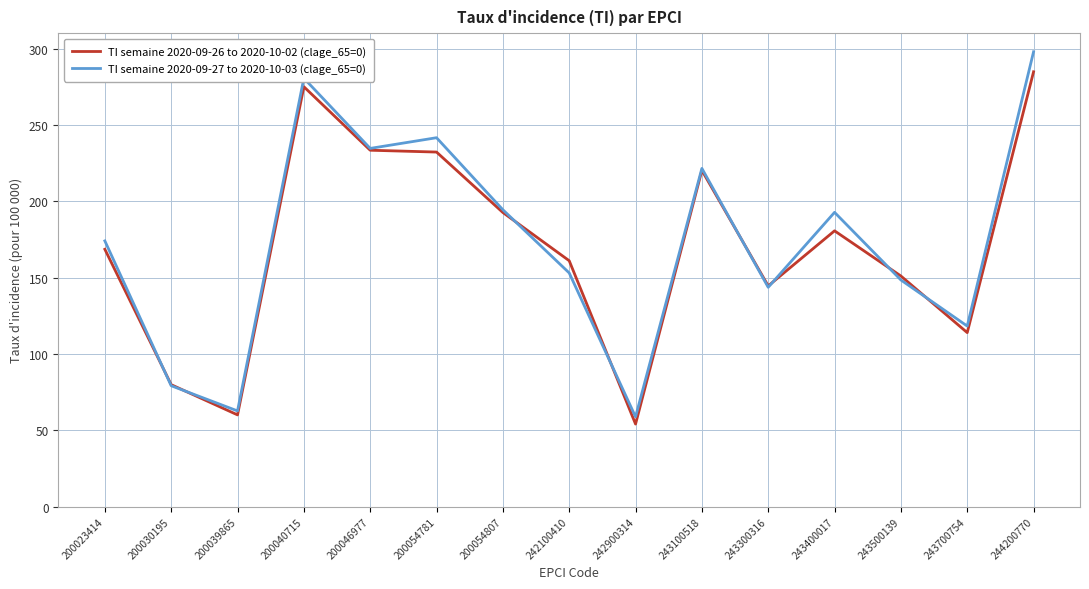

What is the difference between the highest and lowest values at 243100518?

1.3